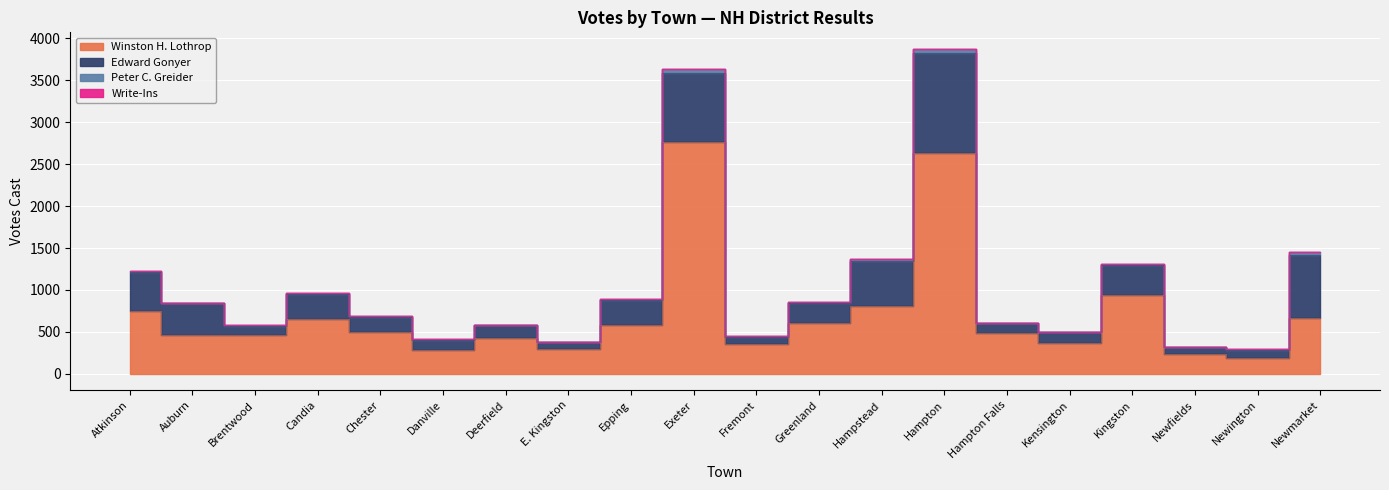

Reading left to right, what are all the values shown in this chart?

Winston H. Lothrop: 747	459	460	658	505	285	423	294	588	2766	351	609	806	2628	485	364	941	240	189	668
Edward Gonyer: 462	390	116	295	179	124	161	85	294	823	94	238	543	1196	122	133	354	80	95	744
Peter C. Greider: 13	1	6	10	7	3	4	3	13	40	1	12	23	52	0	2	12	5	10	40
Write-Ins: 0	0	0	1	0	0	0	0	0	0	0	0	0	0	0	0	0	0	0	0